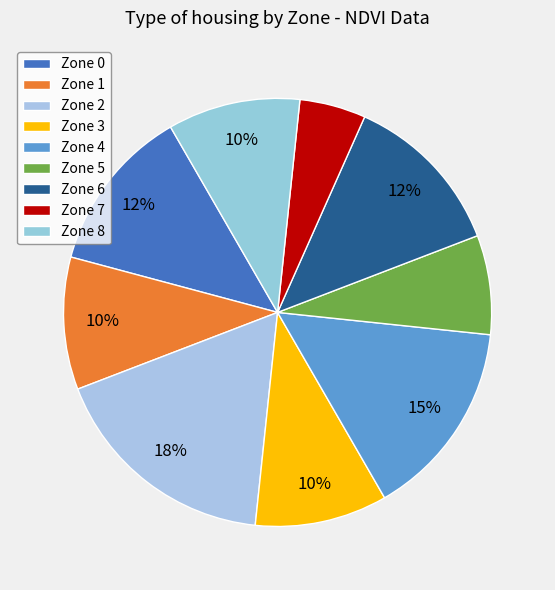

Which category has the biggest portion of the pie?

Zone 2